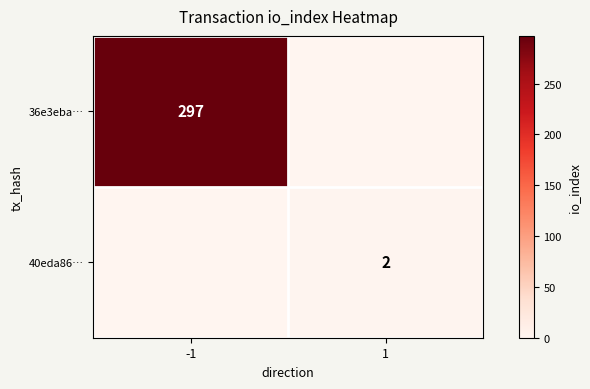

The 36e3eba… series shows 297 at -1. True or false?

True